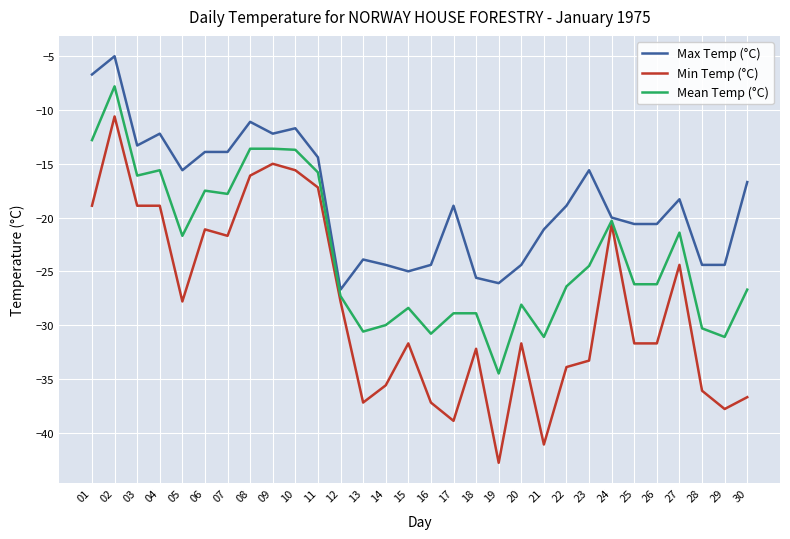

Does the chart have visible grid lines?

Yes